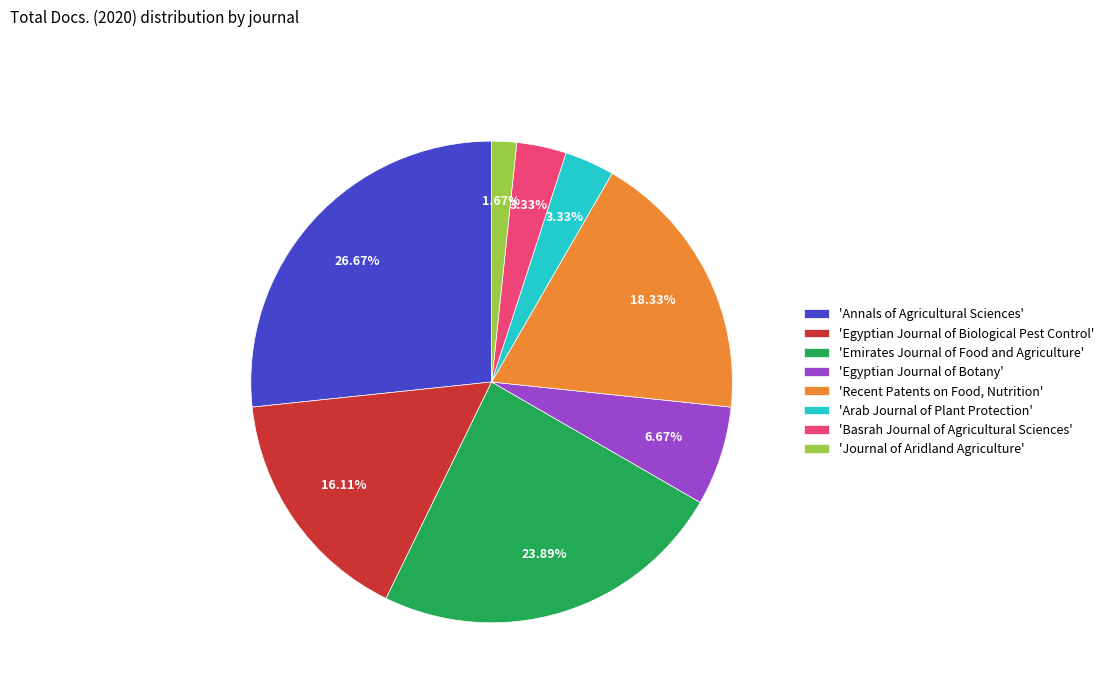

Is there a majority slice in this chart?

No